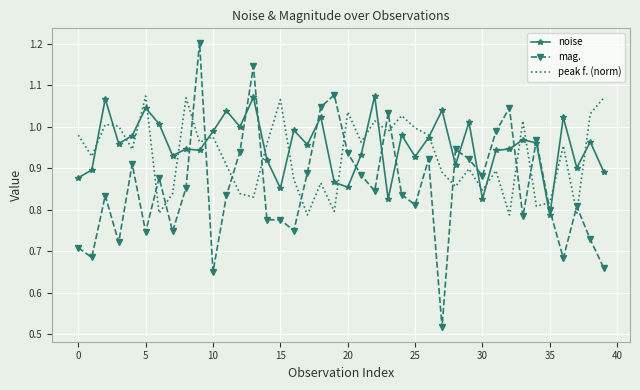

Which series ends up on top after the final intersection of peak f. (norm) and mag.?

peak f. (norm)